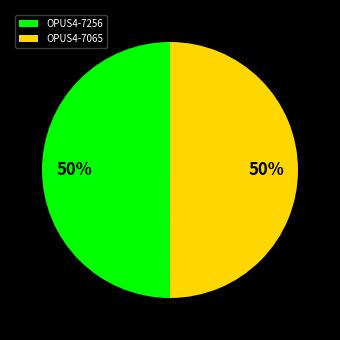

Approximately how many times larger is the value at OPUS4-7065 compared to OPUS4-7256?

1.0